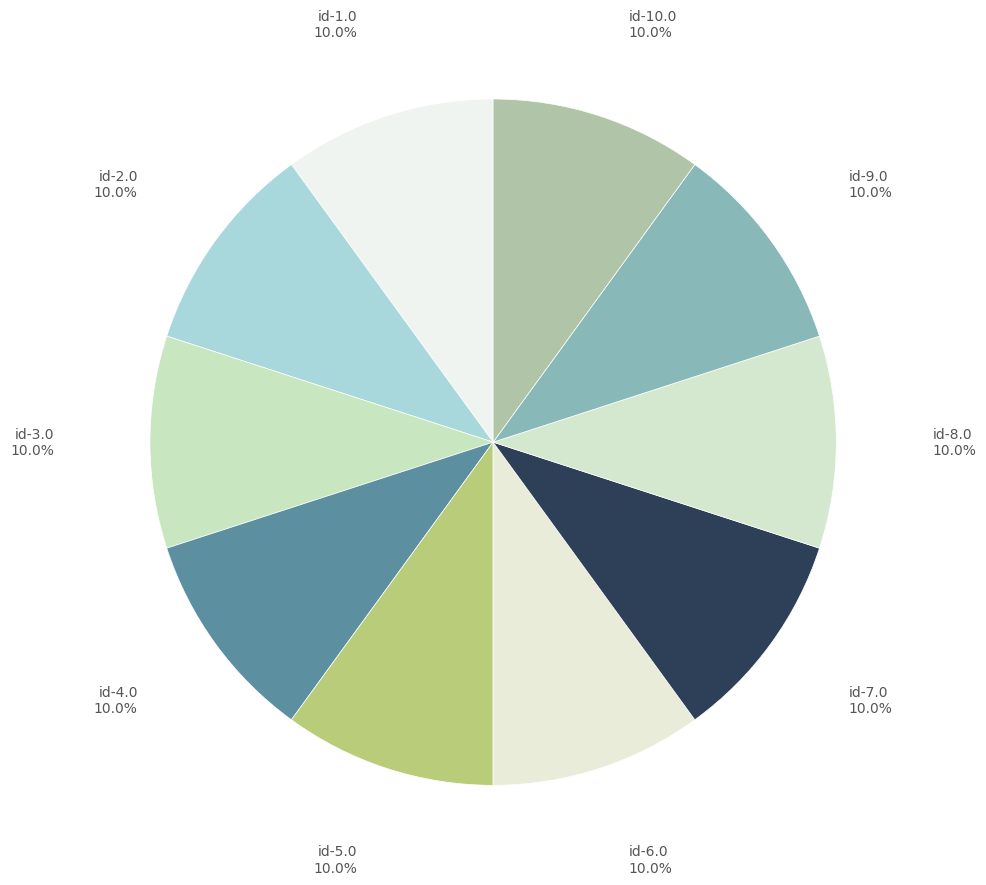

What is the ratio of the value at id-8.0 to the value at id-2.0?

1.0